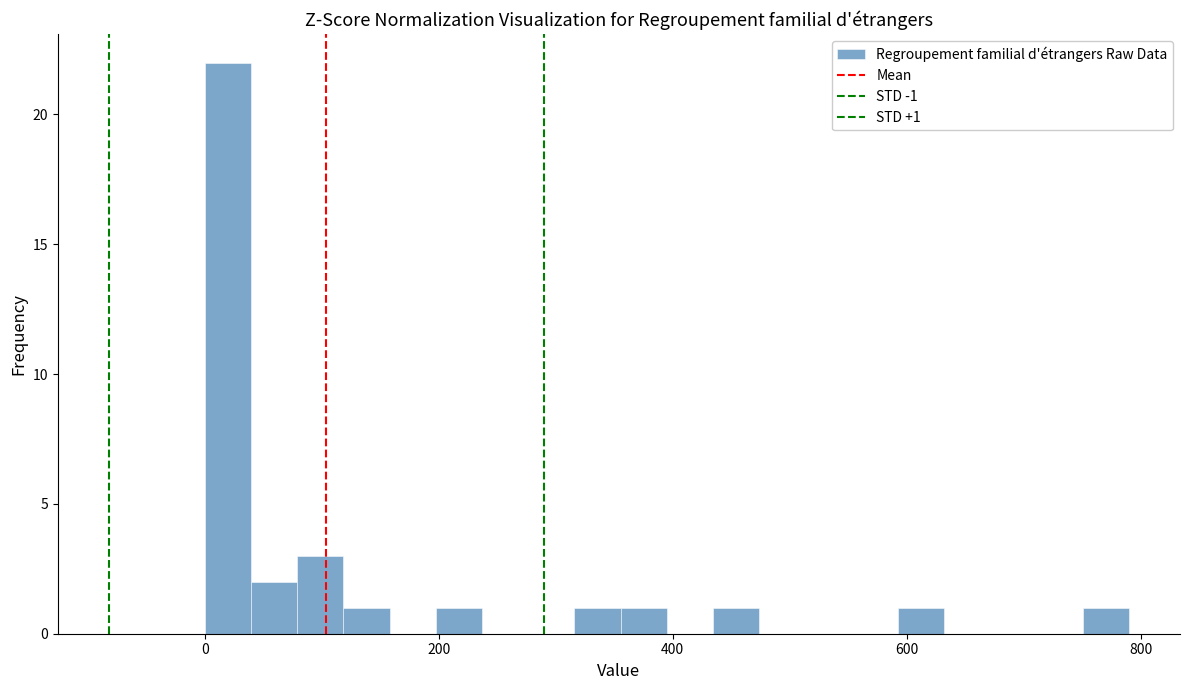

Read against the x-axis, roughly where is the centre of the tallest bar?

20